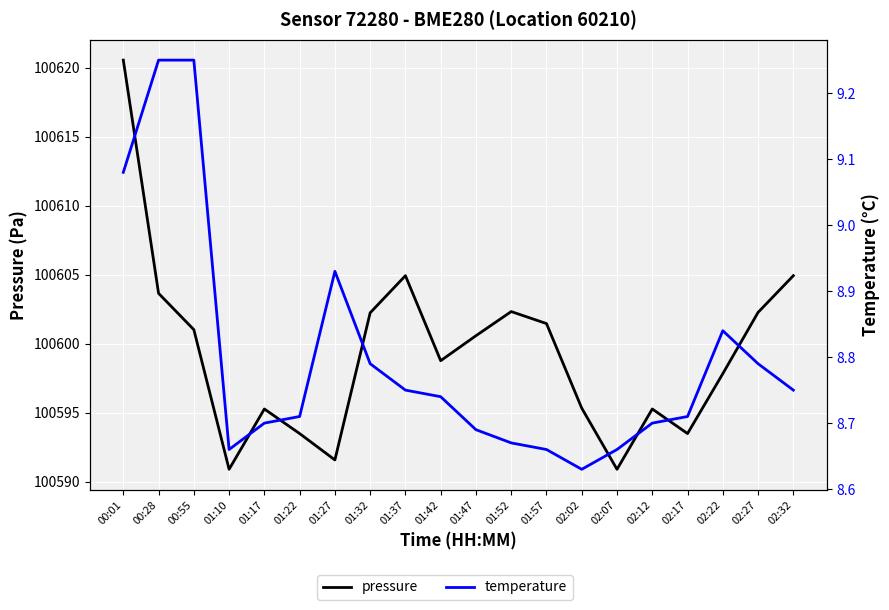

Reading left to right, transcribe all the data shown in this chart.

pressure: 100620.6	100603.7	100601.0	100590.9	100595.3	100593.5	100591.6	100602.2	100604.9	100598.8	100600.6	100602.3	100601.5	100595.3	100590.9	100595.3	100593.5	100597.8	100602.3	100604.9
temperature: 9.1	9.2	9.2	8.7	8.7	8.7	8.9	8.8	8.8	8.7	8.7	8.7	8.7	8.6	8.7	8.7	8.7	8.8	8.8	8.8